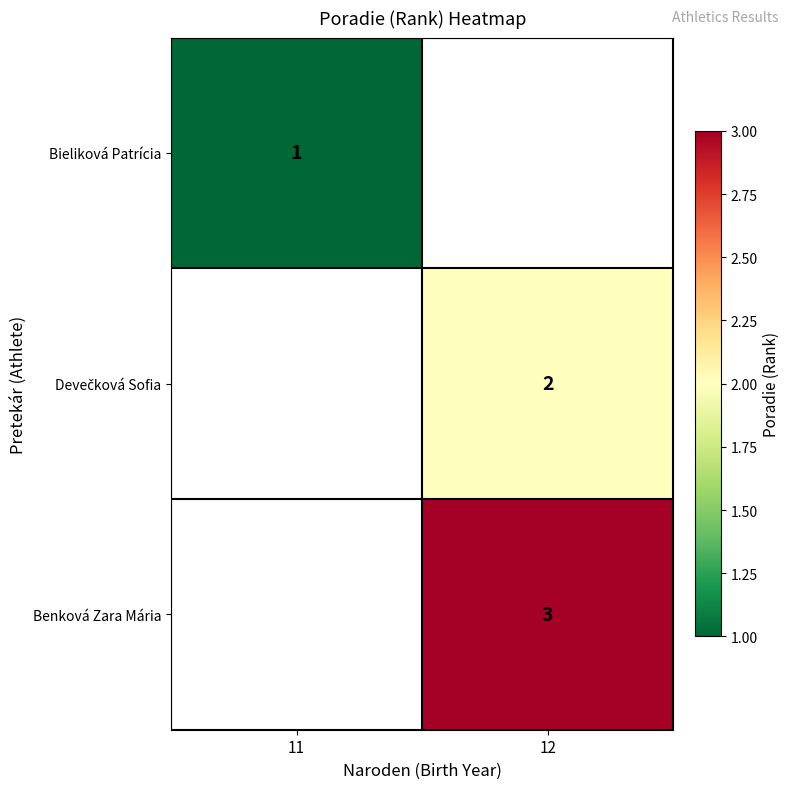

What is the smallest value displayed?

1.0